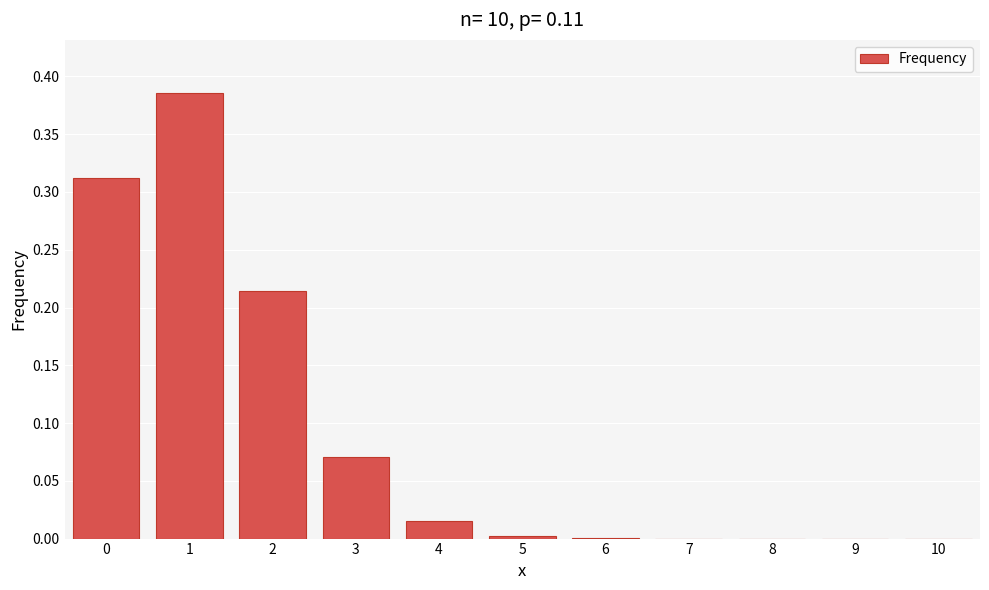

What is the sum of all values?

1.0